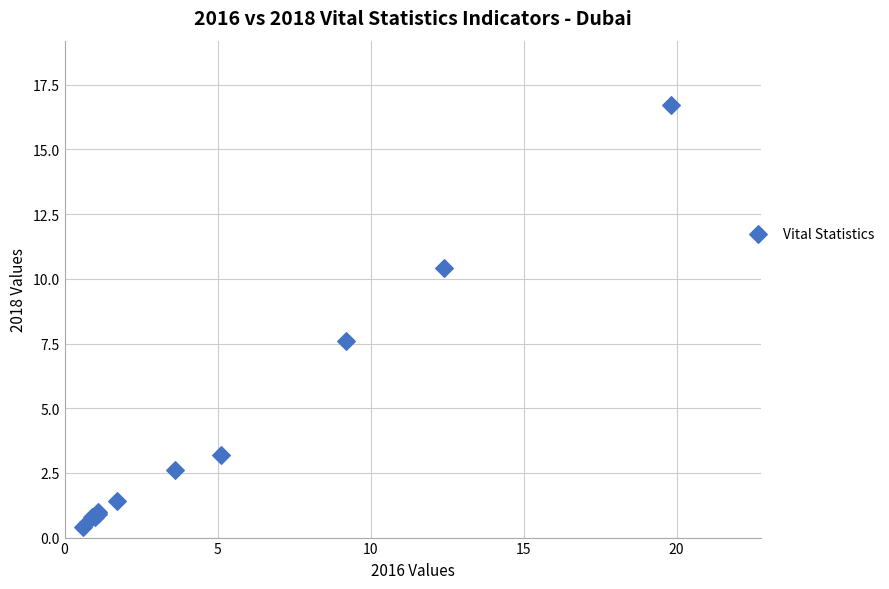

What Y value in the scatter plot is closest to 8?

7.6